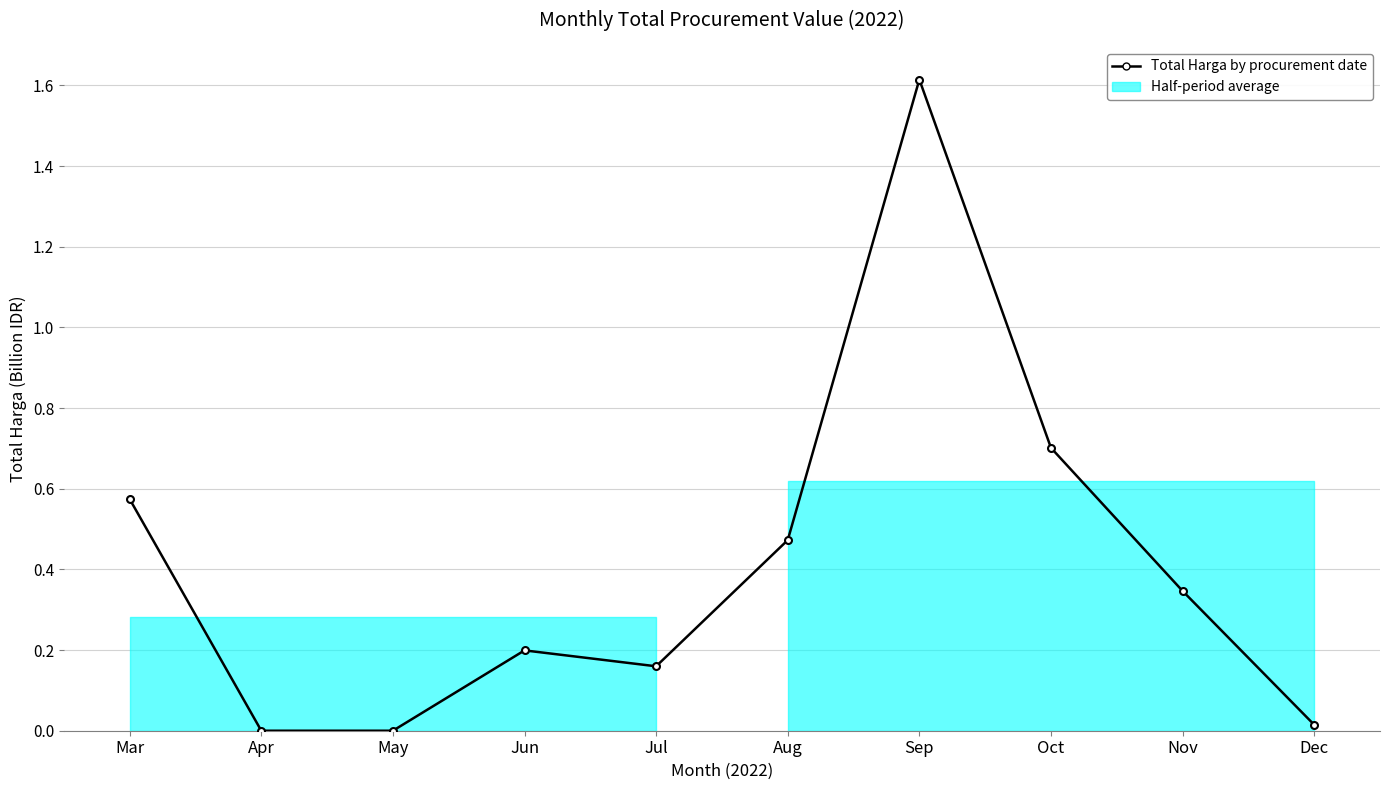

Reading right to left, what are all the values shown in this chart?

0.0	0.3	0.7	1.6	0.5	0.2	0.2	0.0	0.0	0.6